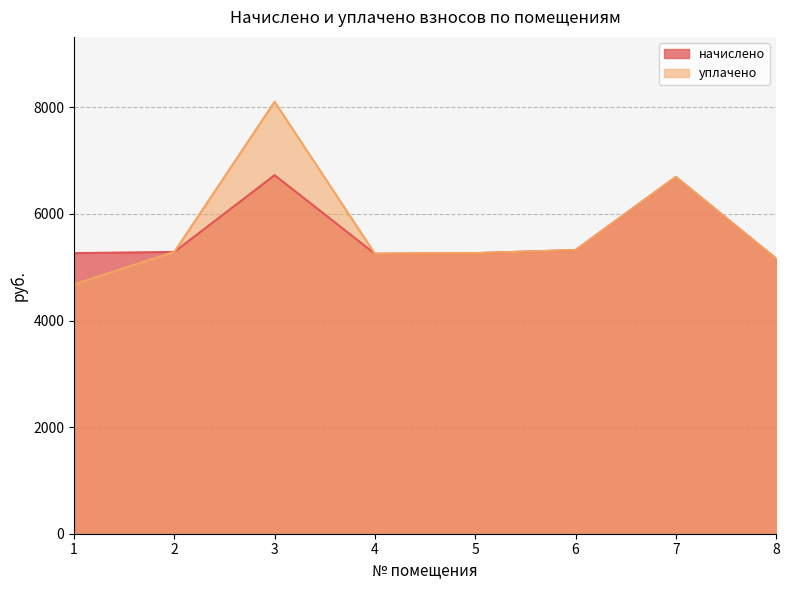

True or false: начислено and уплачено cross at least once.

False